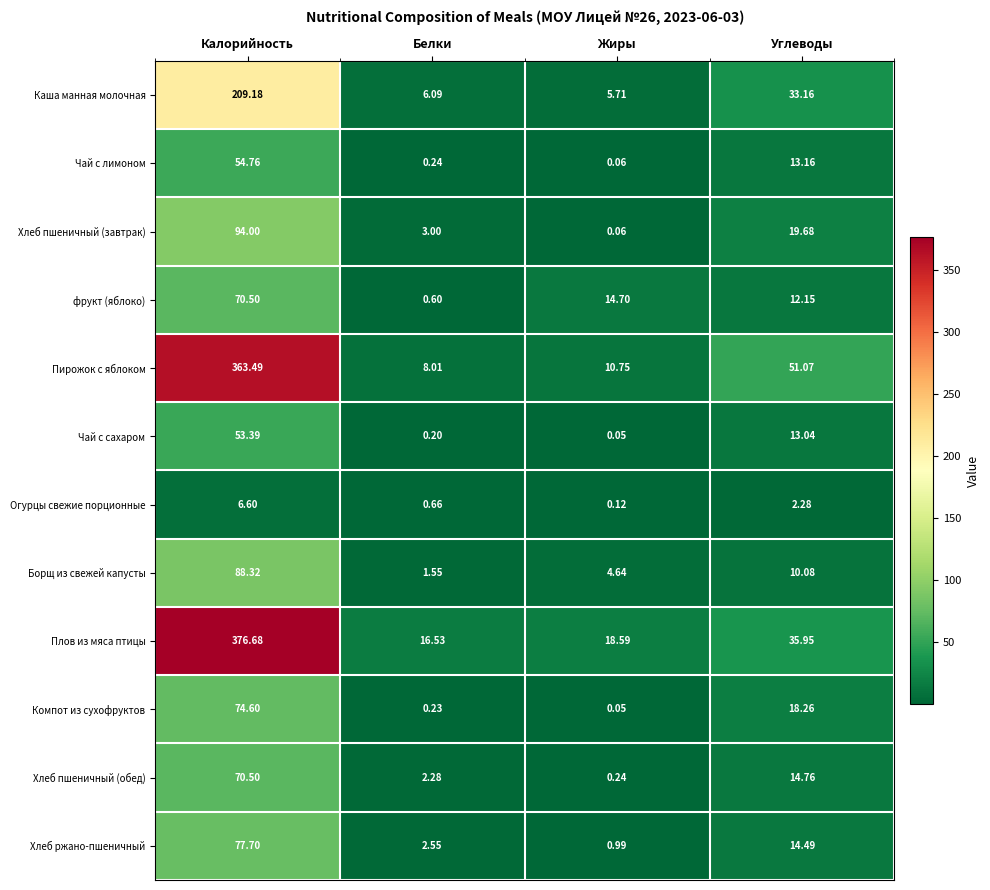

At which label is Пирожок с яблоком closest to 185?

Углеводы